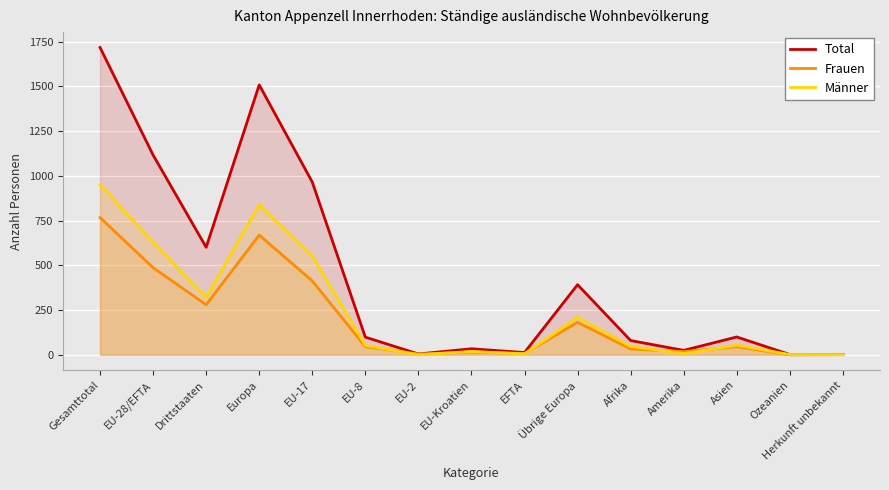

What is the spread (max minus min) of values at Übrige Europa?

210